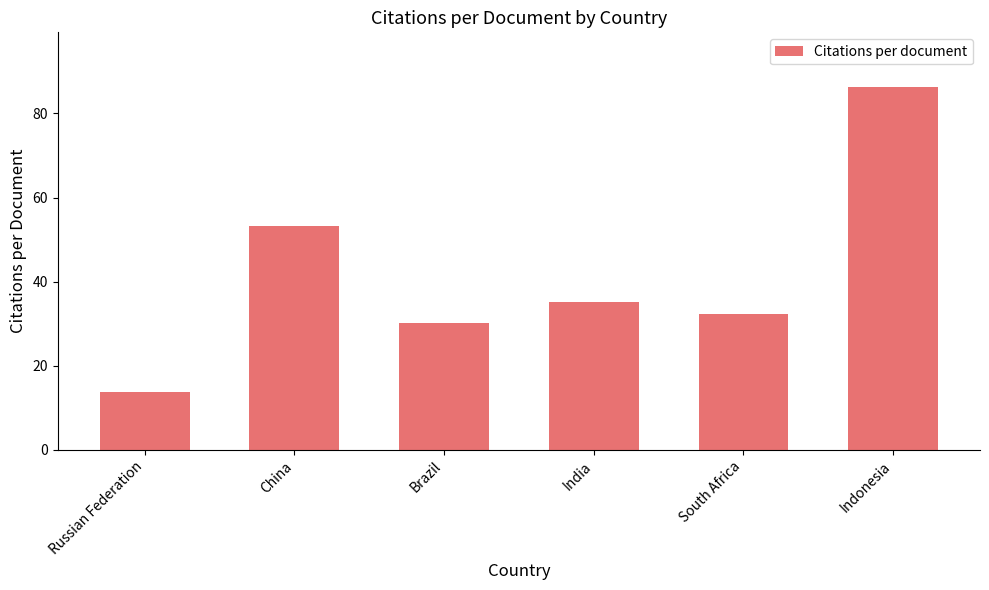

What is the value of the 4th bar from the left?

35.1